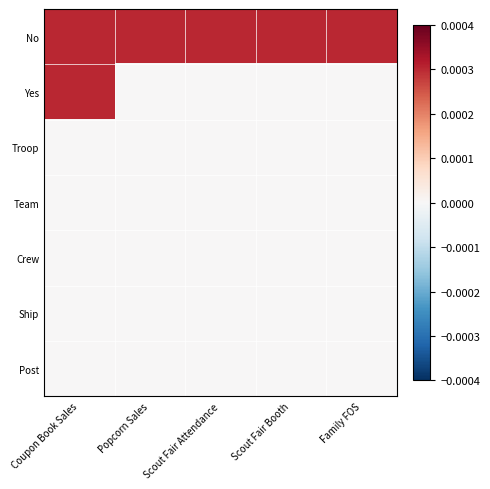

Which series has the largest range (max minus min)?

Yes